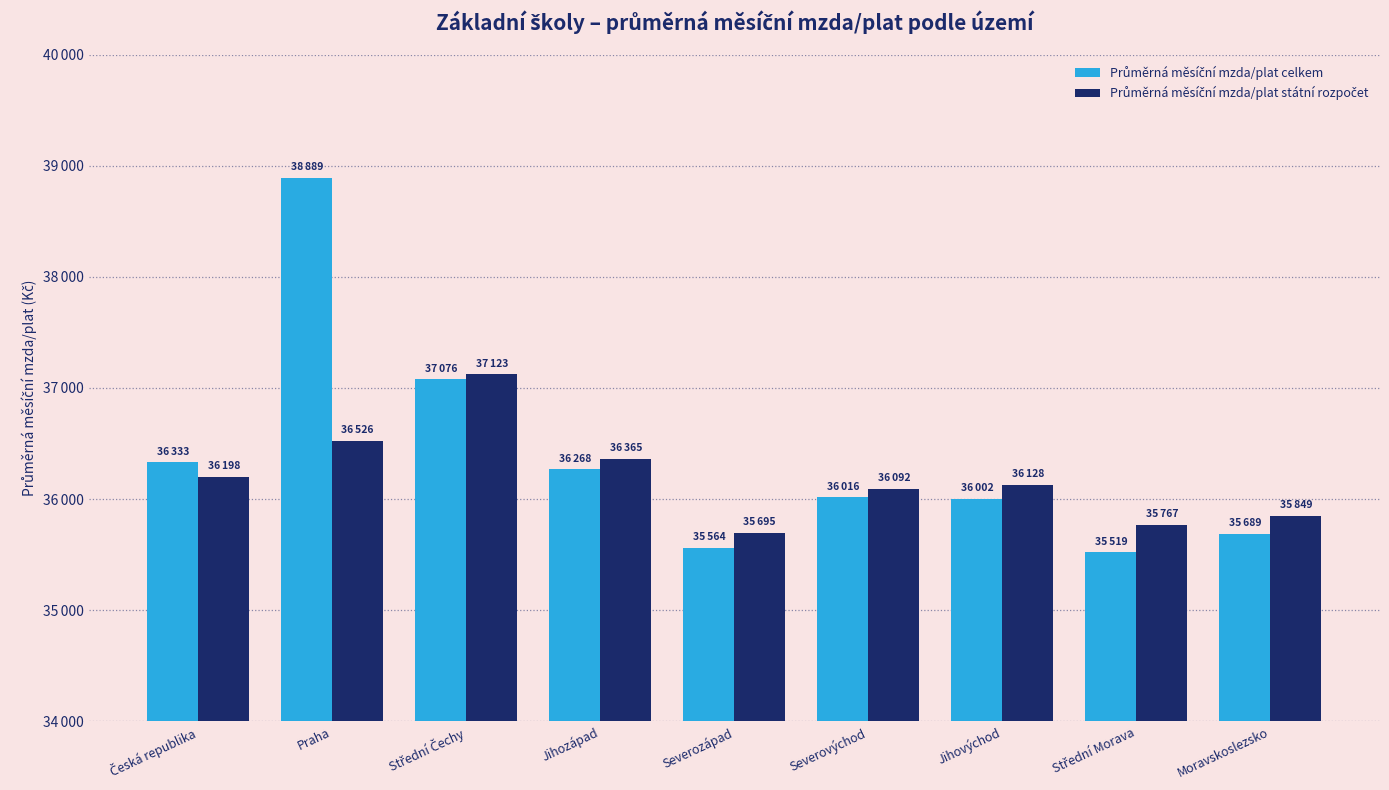

Which category has the lowest value across all series?

Střední Morava